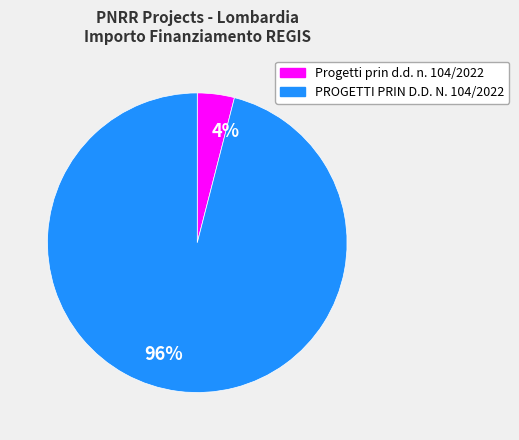

Rank the categories by value from lowest to highest.

4%, 96%